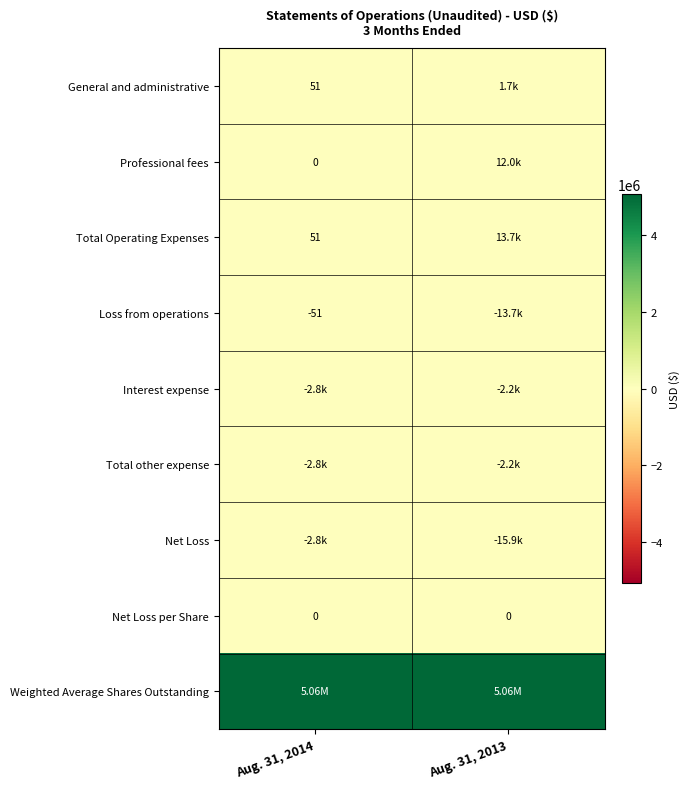

The value of Interest expense at Aug. 31, 2014 is -2785. True or false?

True